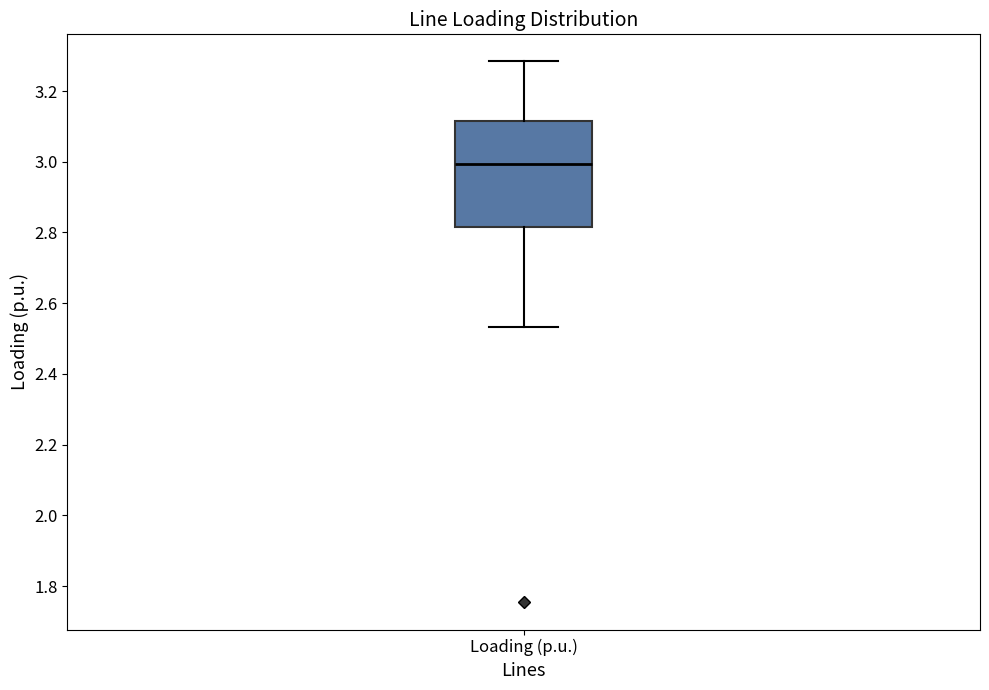

Transcribe this box plot: give where the median line is, the range the box spans, and where the two whiskers end, as read against the y-axis. The values are not printed on the chart, so give them approximately, as read against the axis.

median 3.00, box 2.82 to 3.12, whiskers 2.54 to 3.28